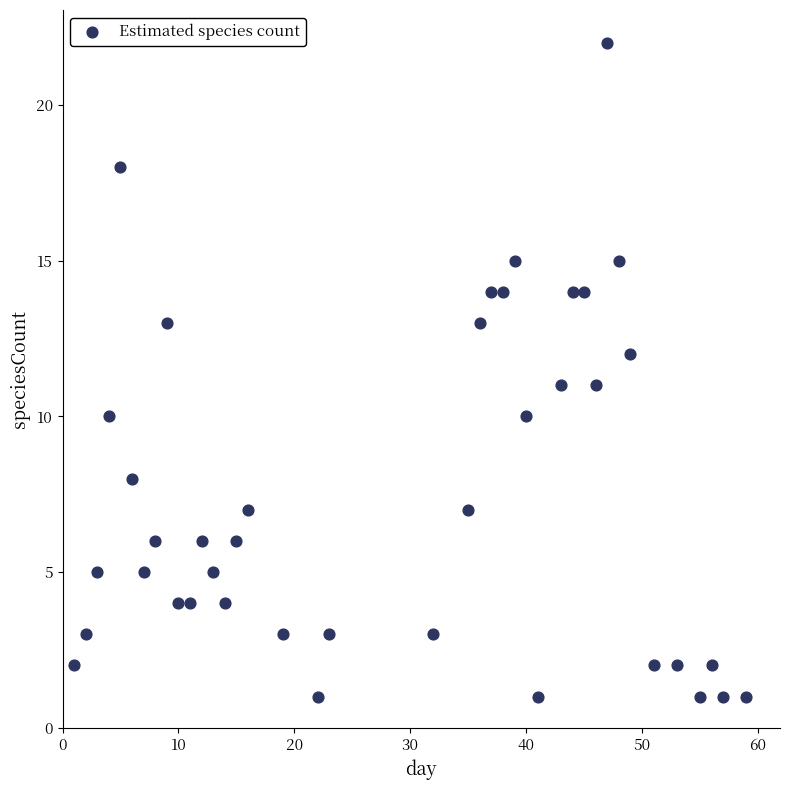

What is the range of Y values (max minus min)?

21